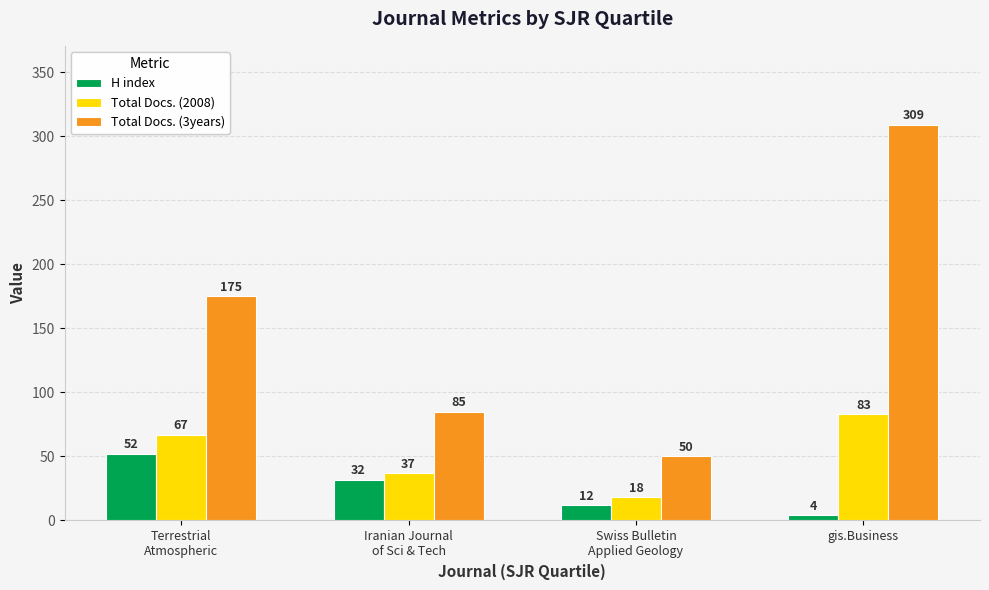

What is the lowest value of the Total Docs. (3years) series?

50